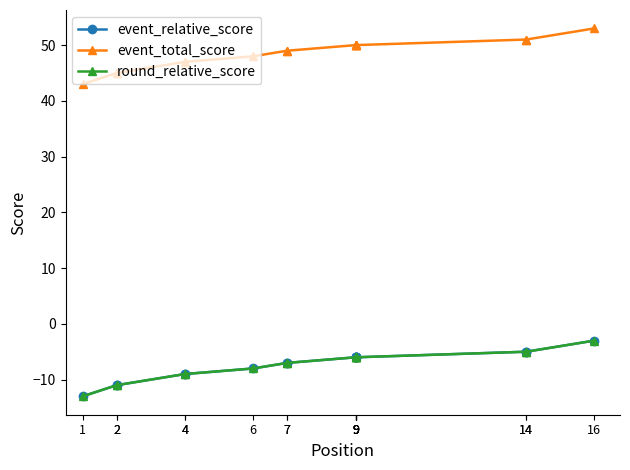

How many distinct data groups are displayed?

3